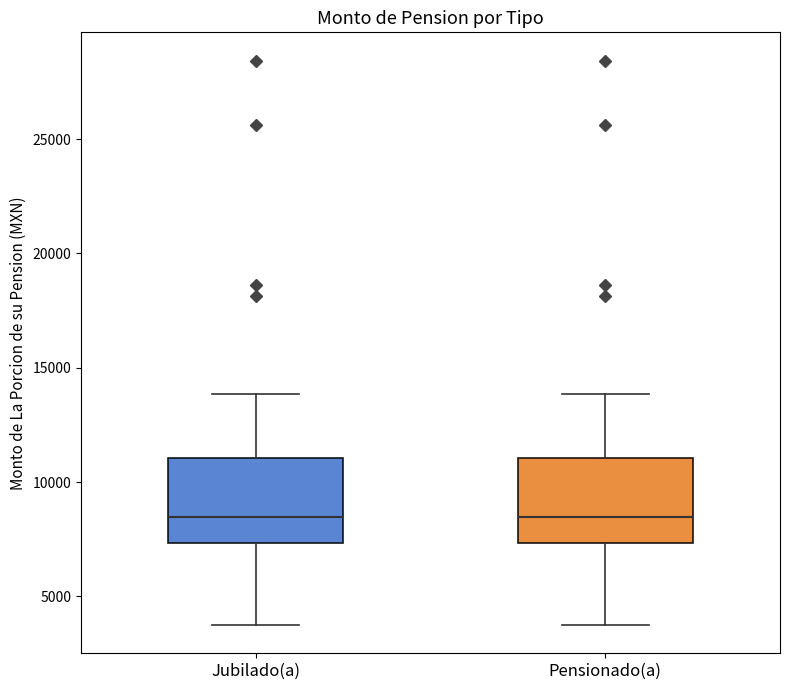

Where is the upper edge of the box for Jubilado(a) on the y-axis? The values are not printed on the chart, so give them approximately, as read against the axis.

11000